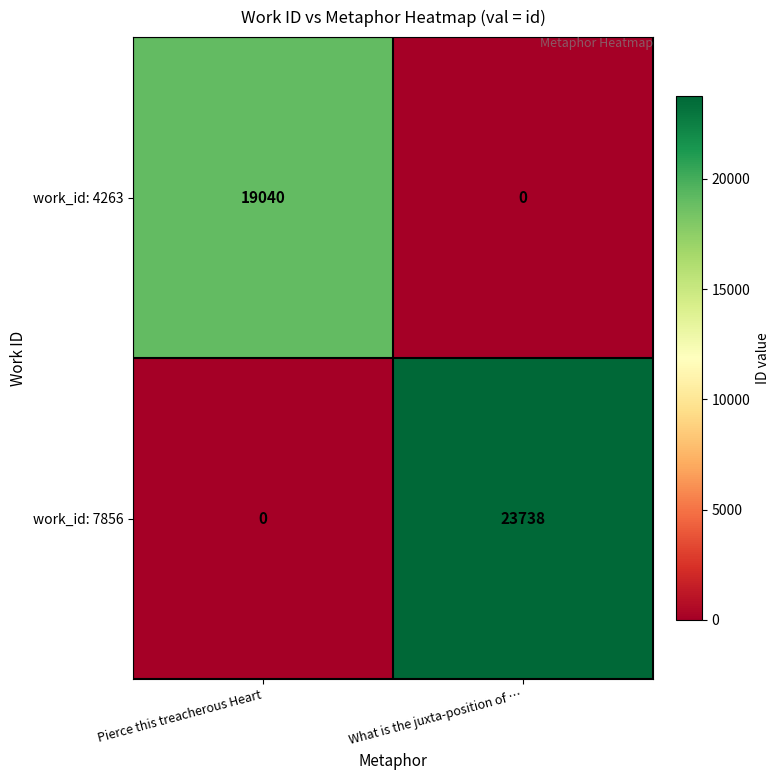

The work_id: 7856 series shows 34817 at What is the juxta-position of …. True or false?

False